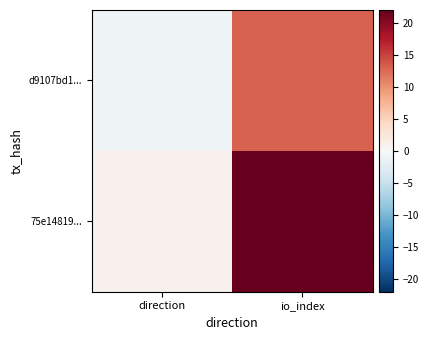

How many series are shown in this chart?

2